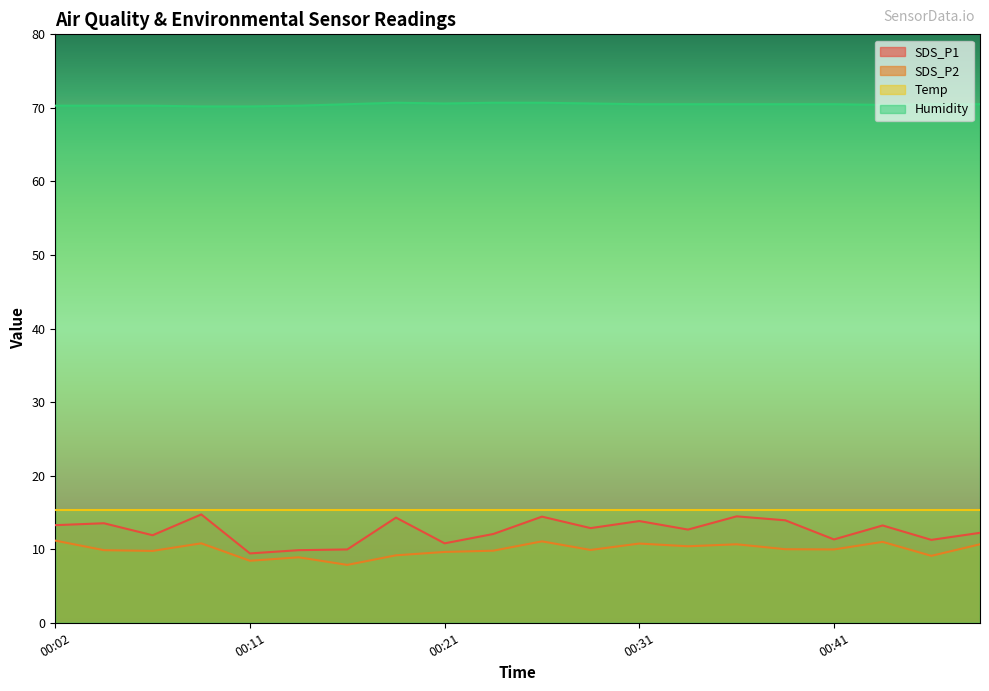

How many series are shown in this chart?

4